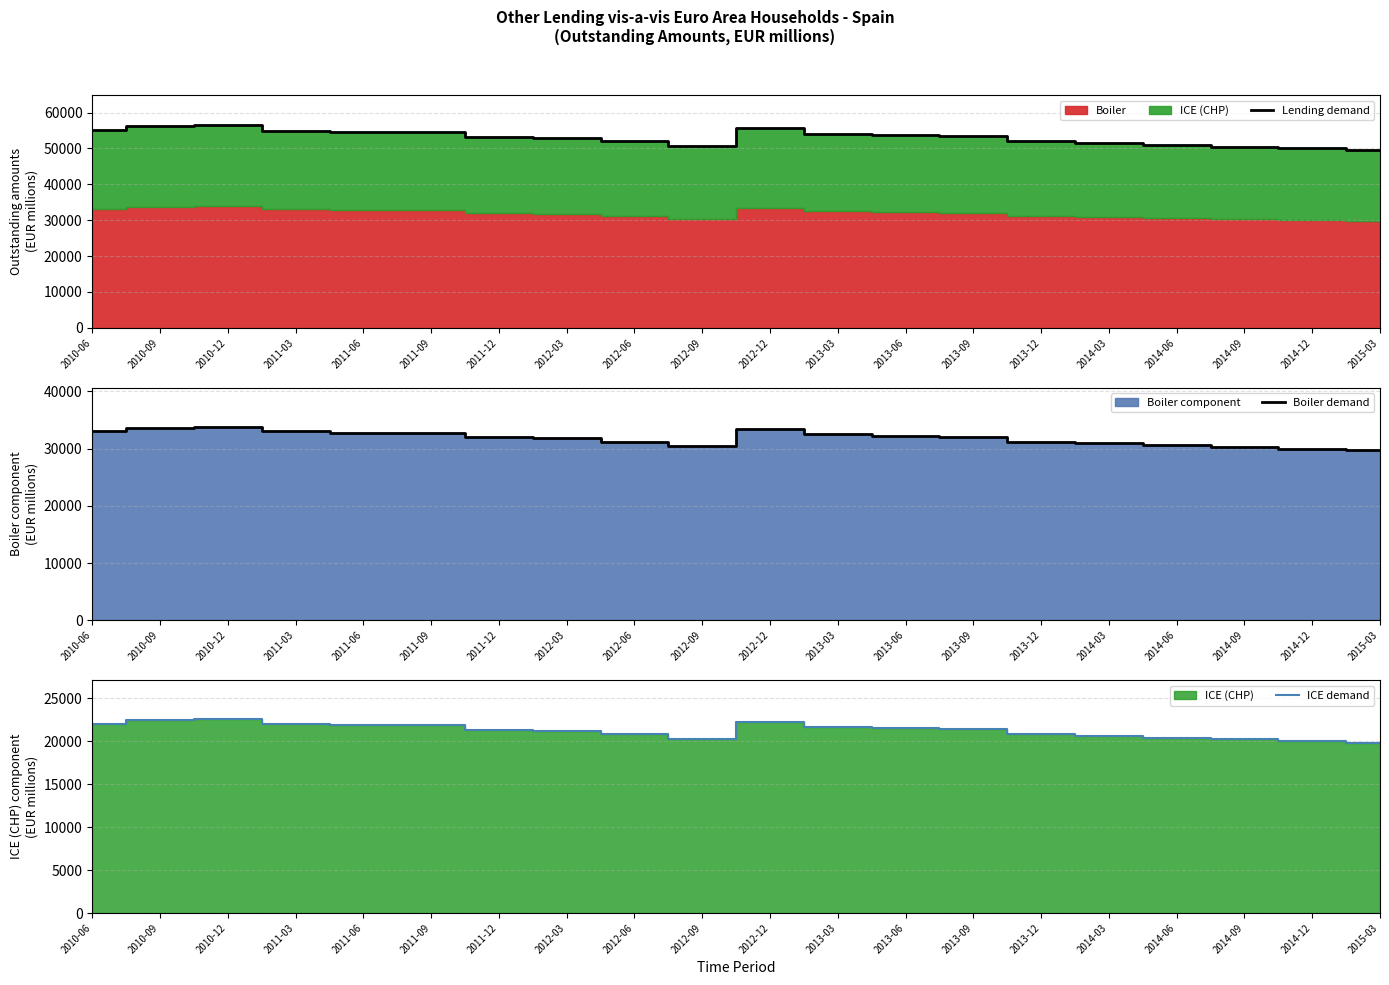

How many series are shown in this chart?

3